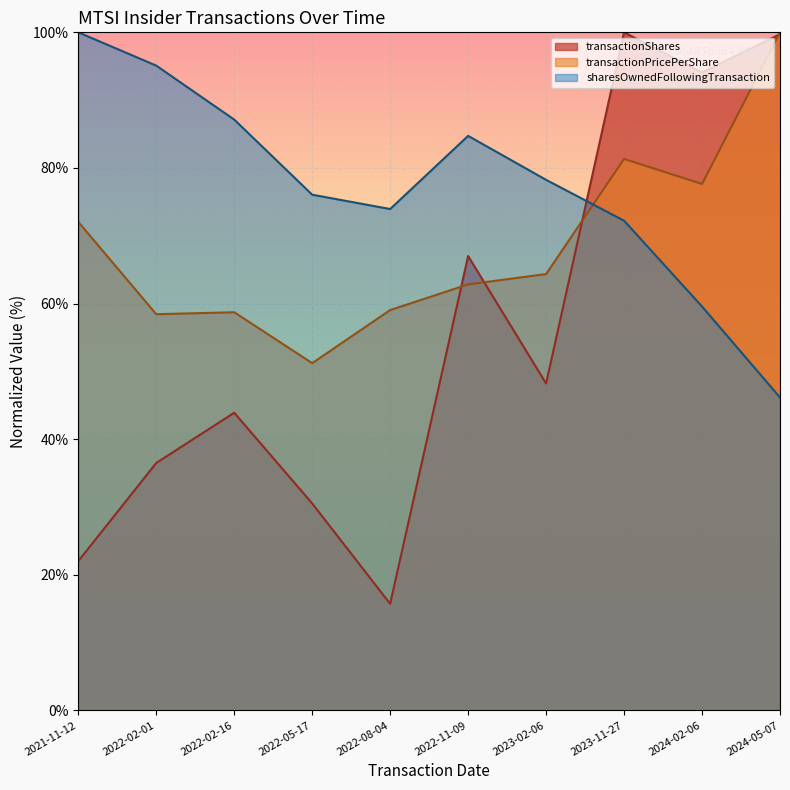

Which label corresponds to the largest value in the chart?

2023-11-27